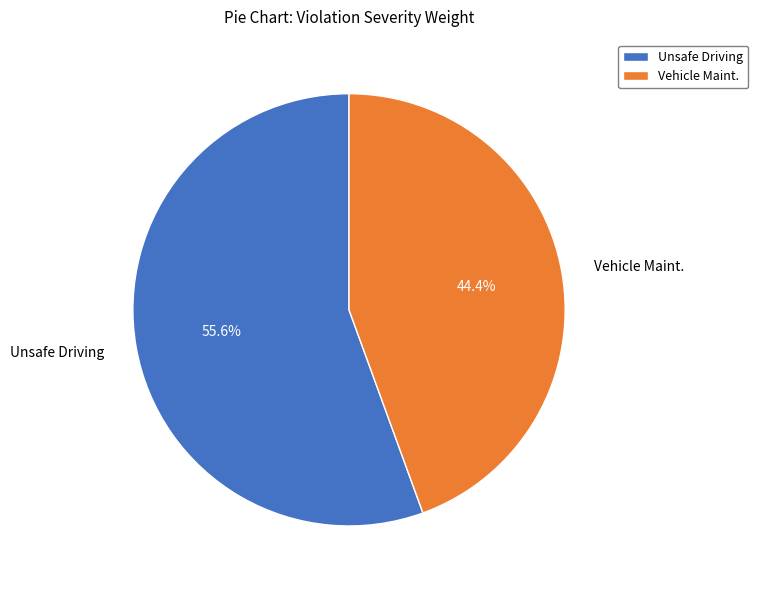

Rank the categories by value from lowest to highest.

Vehicle Maint., Unsafe Driving